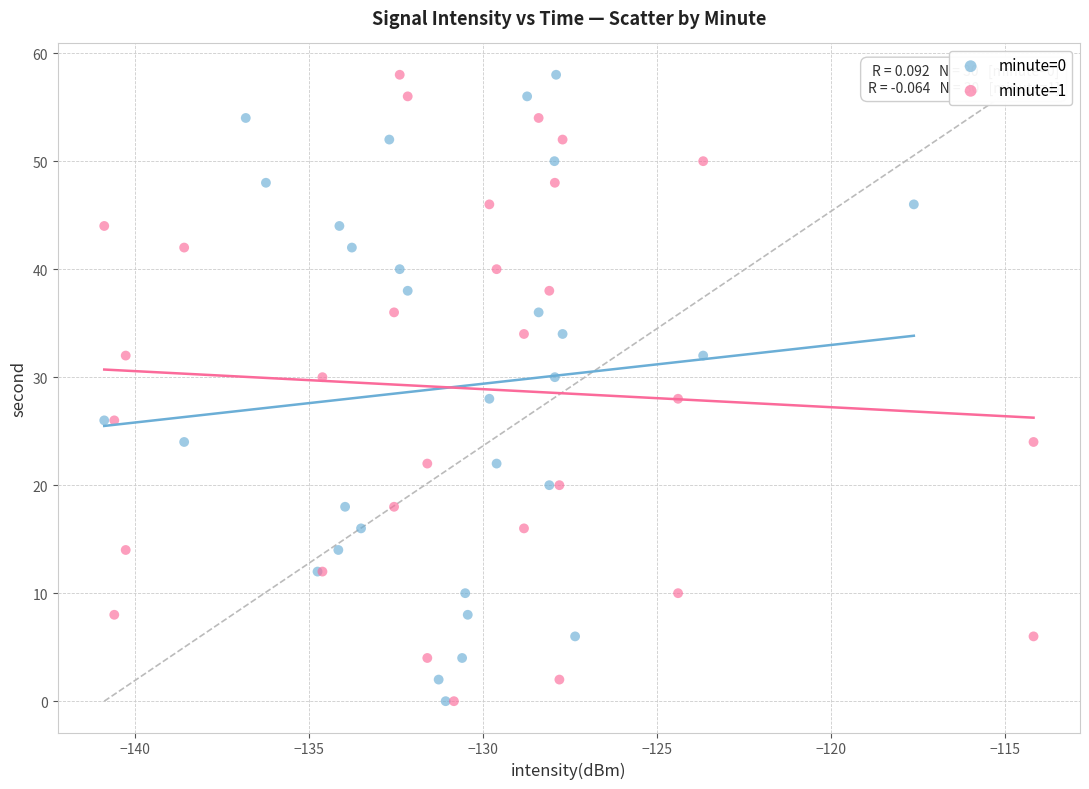

What are all the series names shown in the legend?

minute=0, minute=1